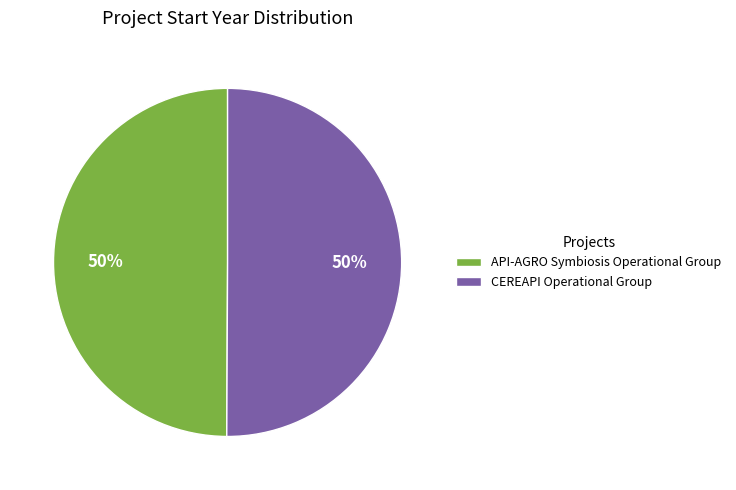

Combined, do API-AGRO Symbiosis Operational Group and CEREAPI Operational Group account for over 50%?

Yes